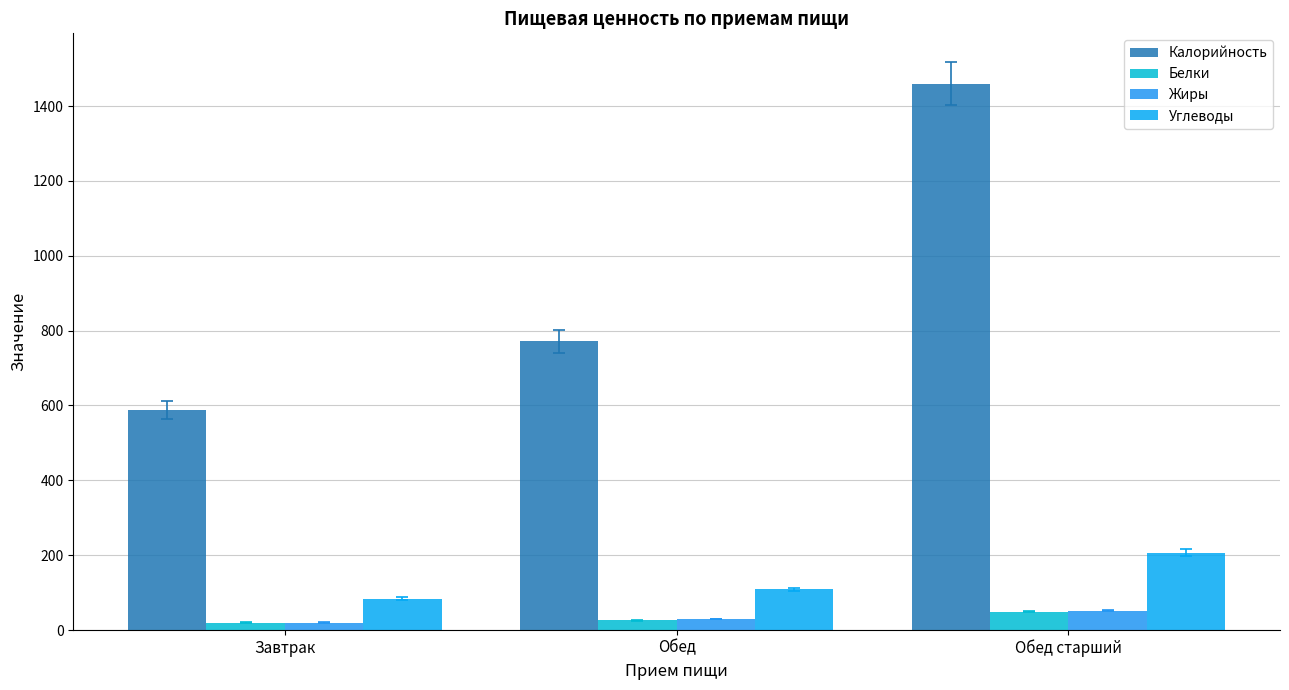

What are all the series names shown in the legend?

Калорийность, Белки, Жиры, Углеводы